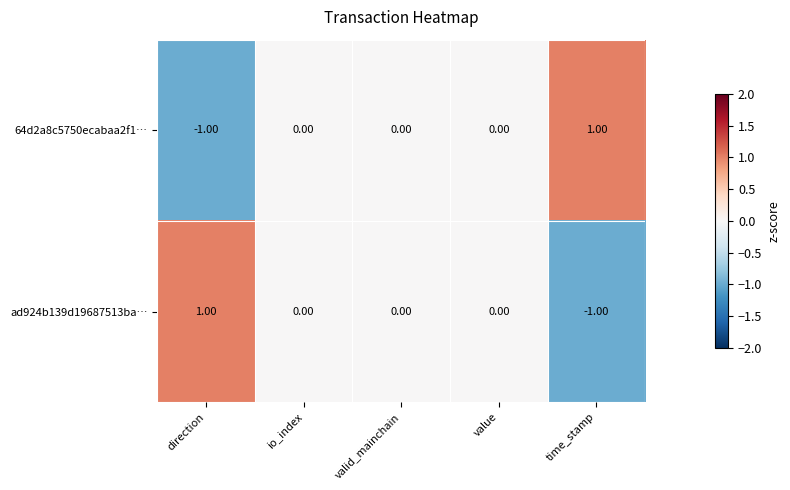

How many series are shown in this chart?

2